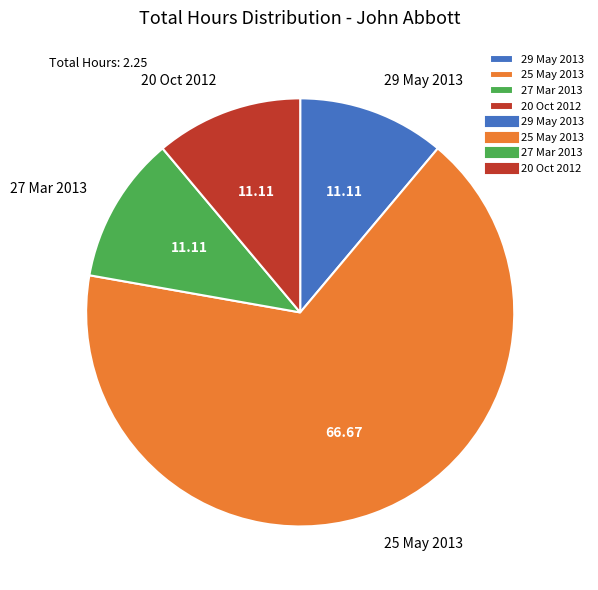

Between 27 Mar 2013 and 25 May 2013, which is larger?

25 May 2013